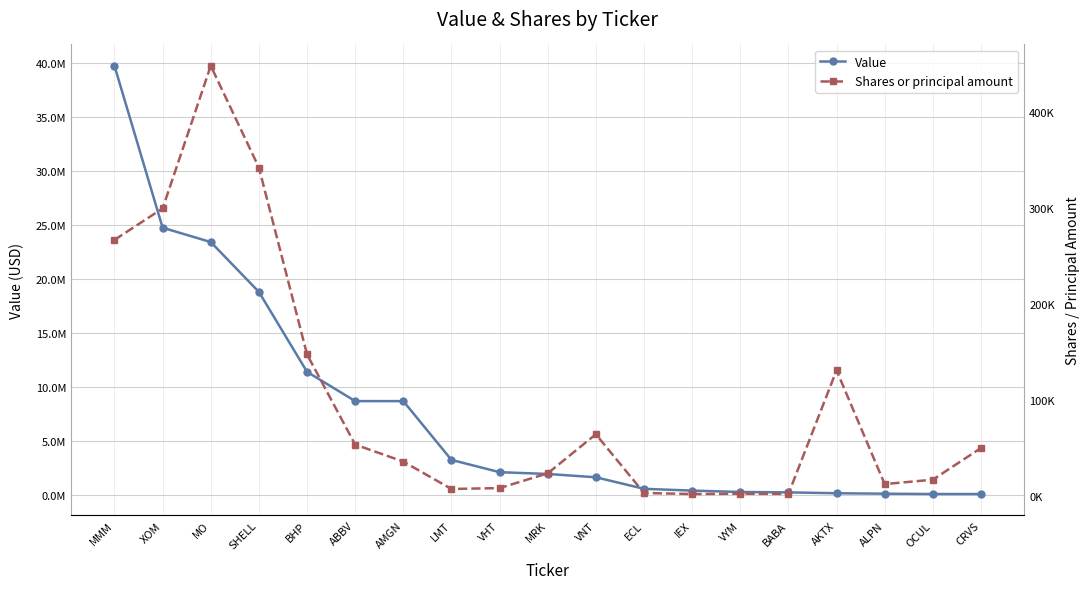

What are all the series names shown in the legend?

Value, Shares or principal amount